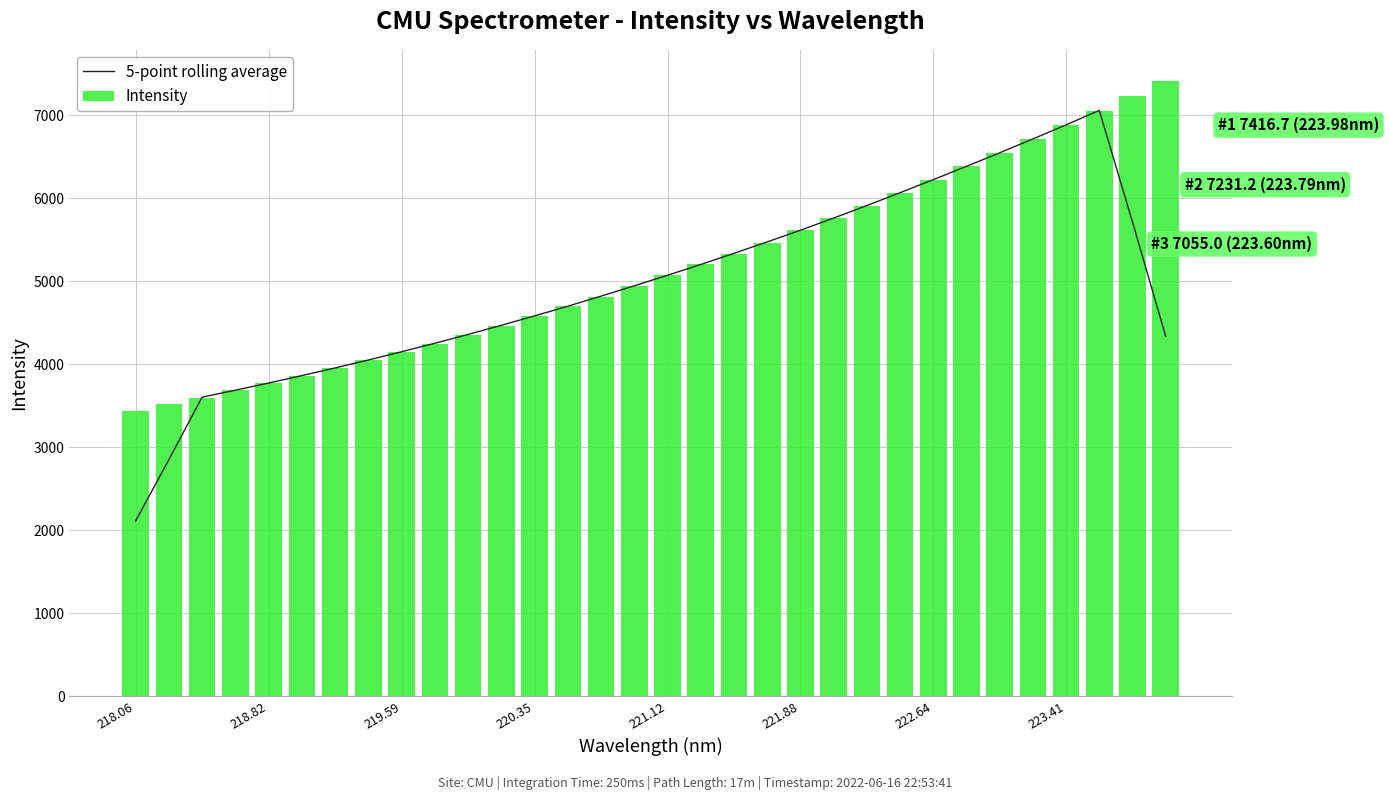

How many data points in 5-point rolling average are less than 4945?

16